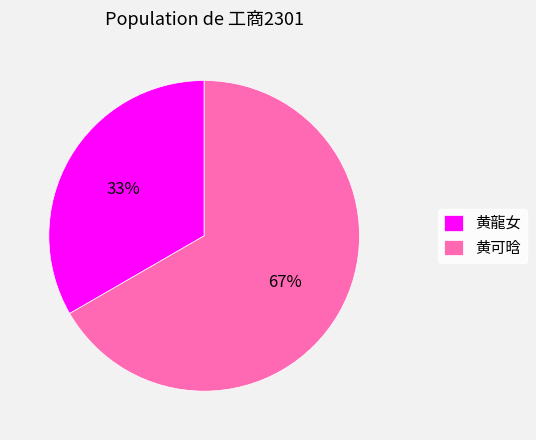

Which has a higher value, 黄可晗 or 黄龍女?

黄可晗